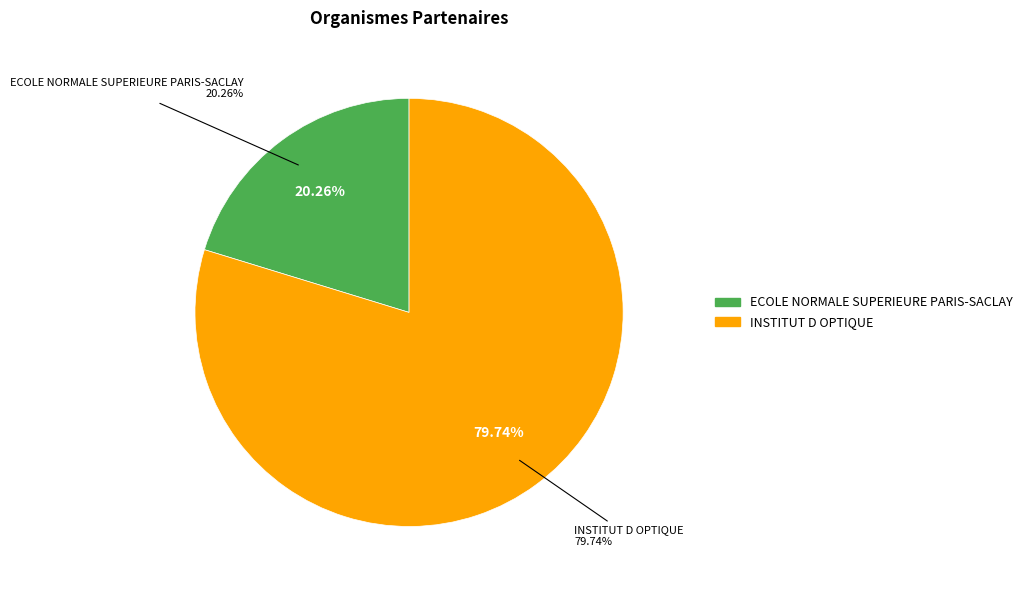

To the nearest percent, what percentage of the pie is INSTITUT D OPTIQUE?

80%